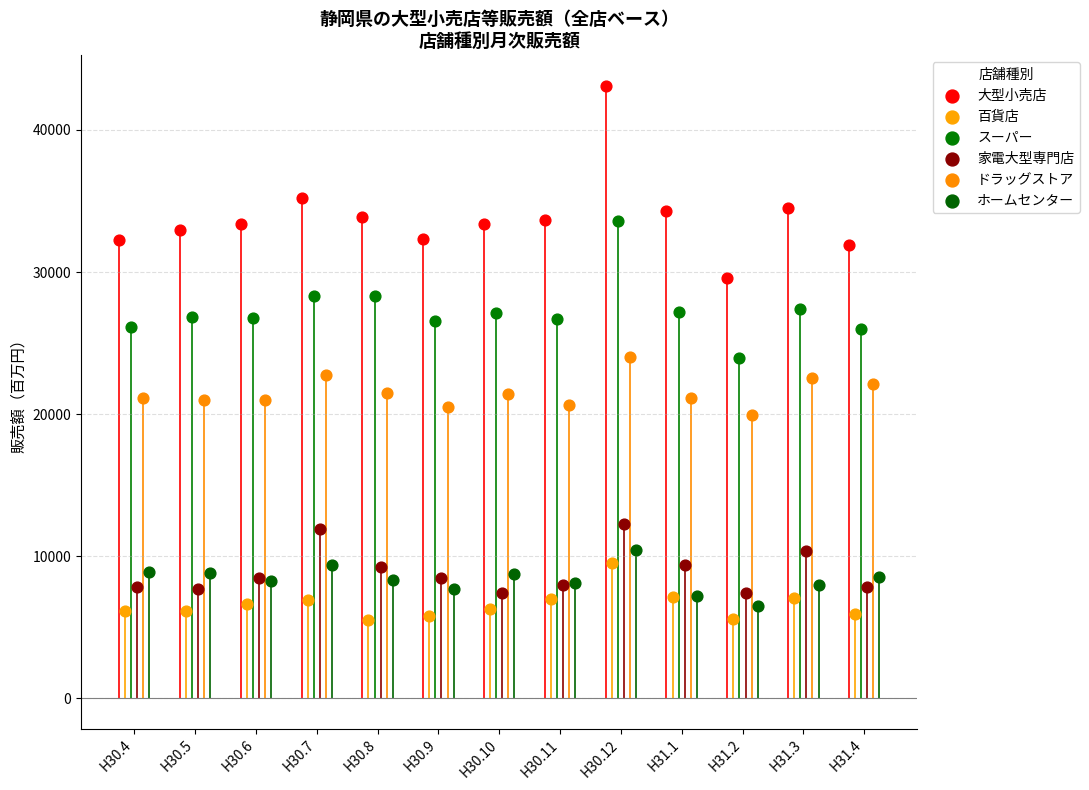

Which series has the largest Y range (max minus min)?

大型小売店